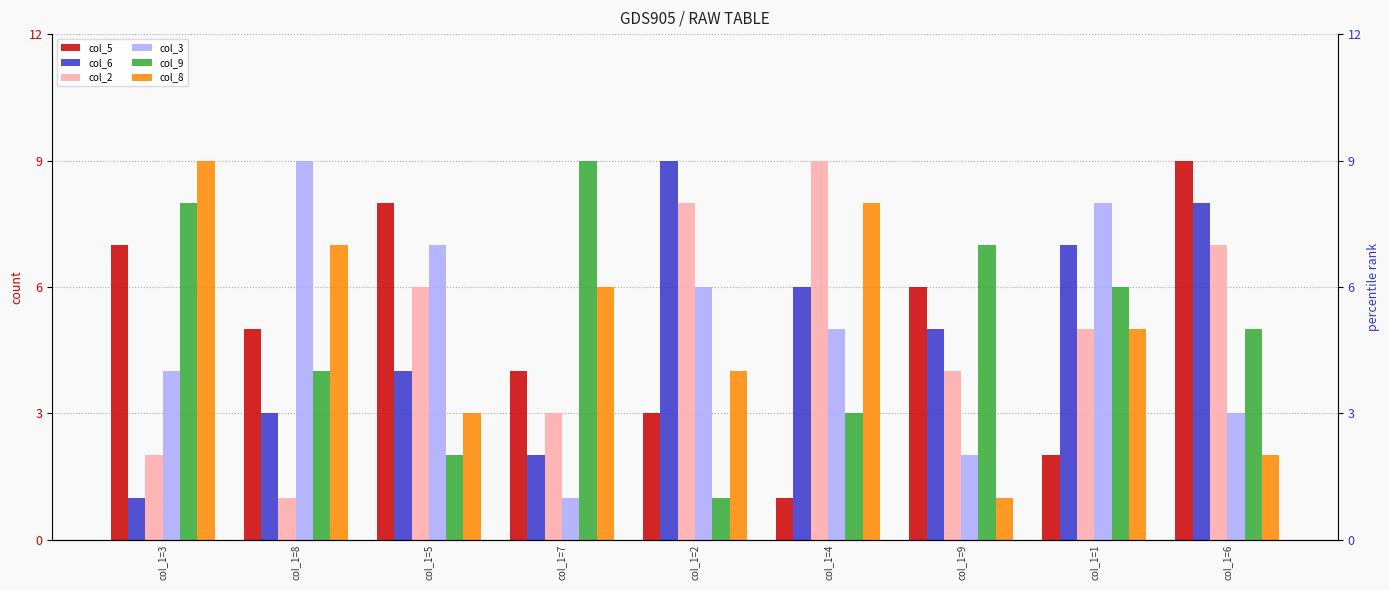

What are all the series names shown in the legend?

col_5, col_6, col_2, col_3, col_9, col_8